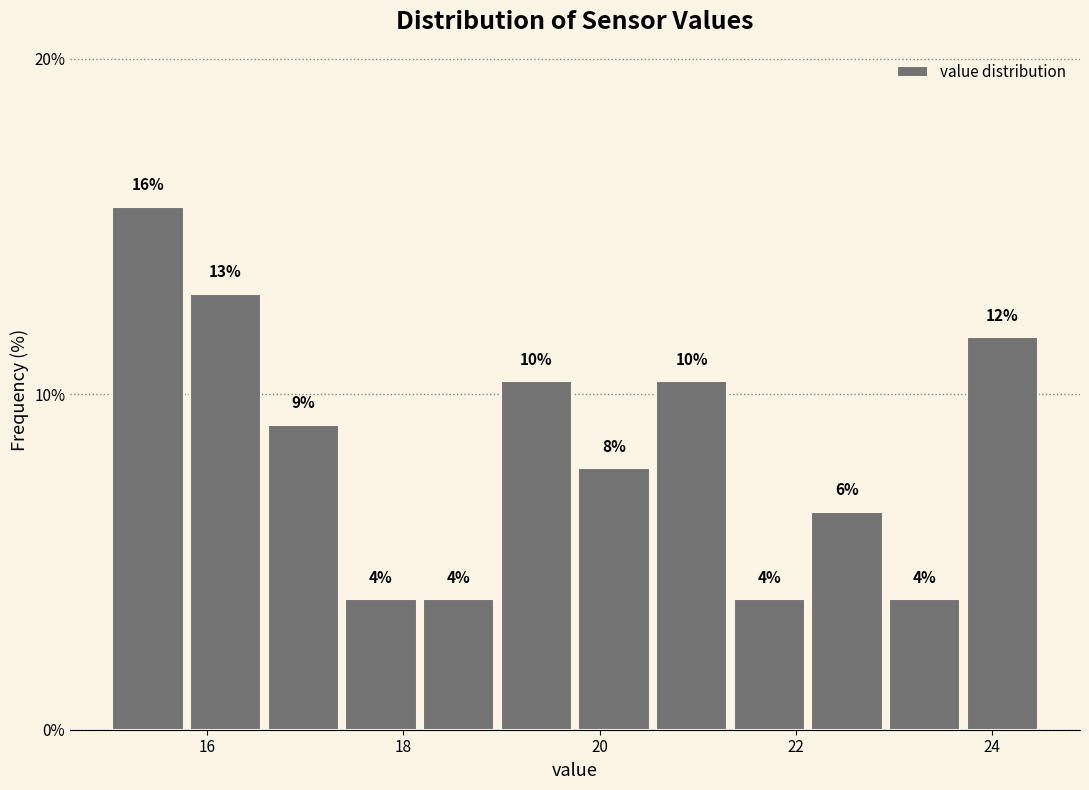

Around what value on the x-axis is the tallest bar? Give the approximate position of its centre, as read against the axis.

15.4